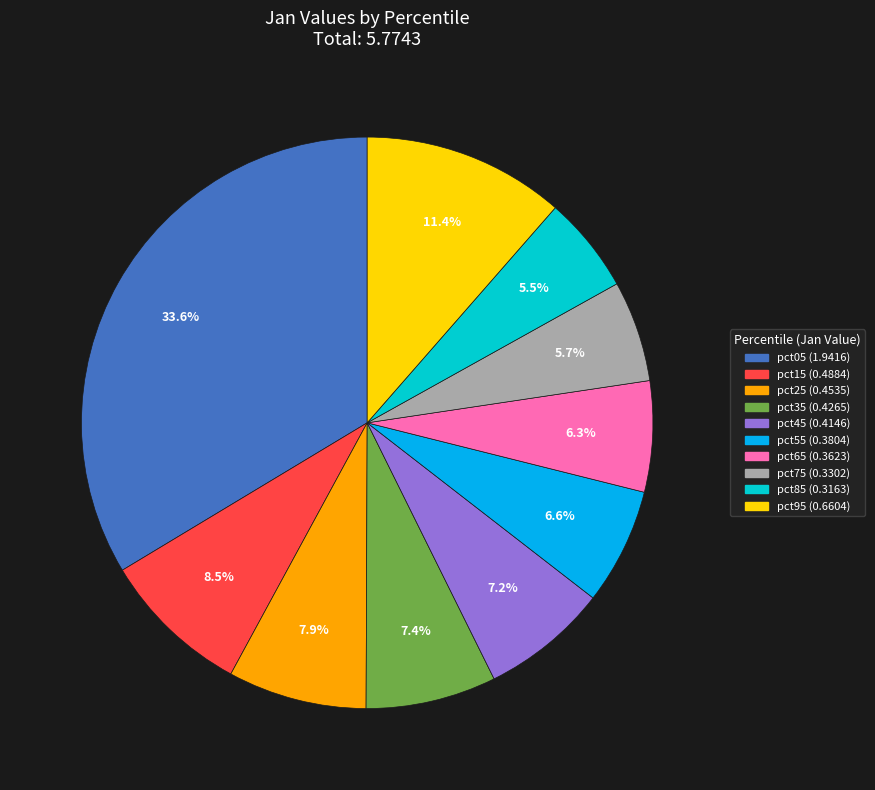

What percentage is NOT represented by pct35?

92.6%